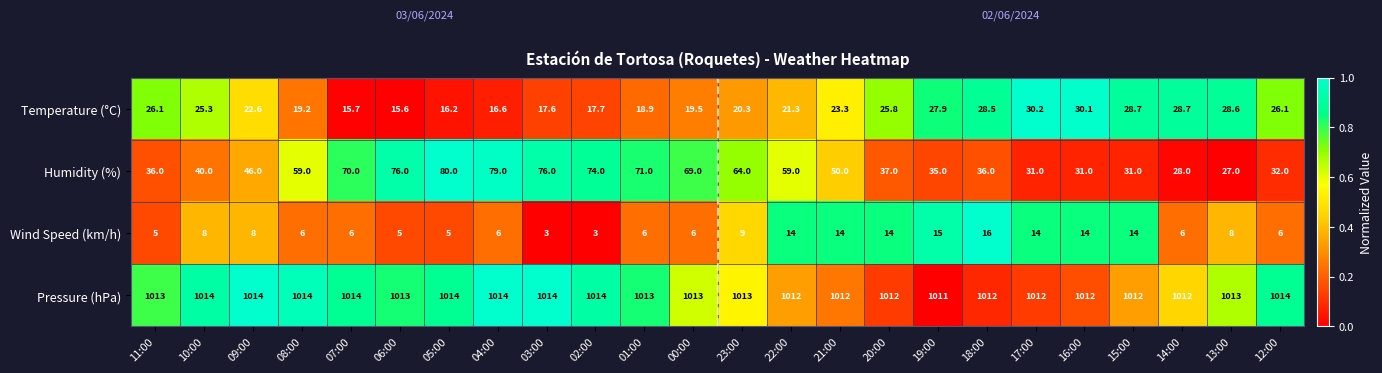

Count the number of data series in this chart.

4